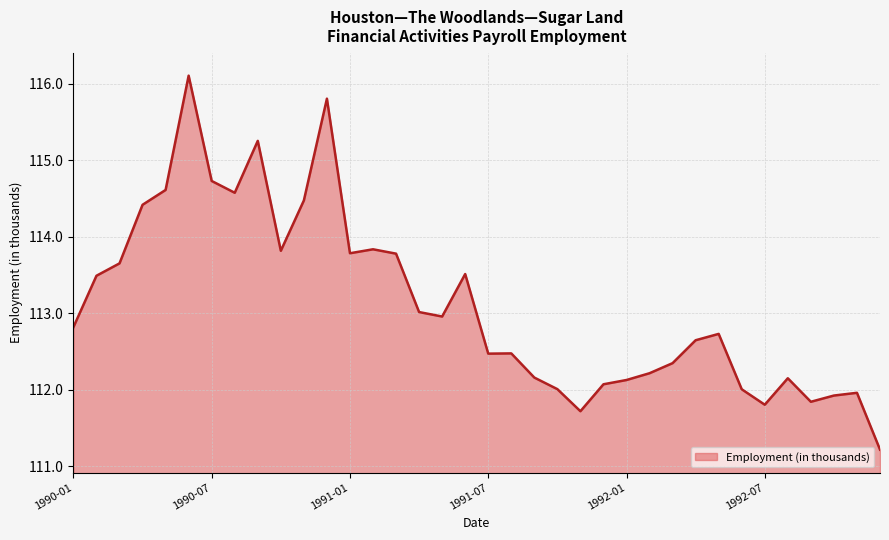

What is the greatest value displayed?

116.1